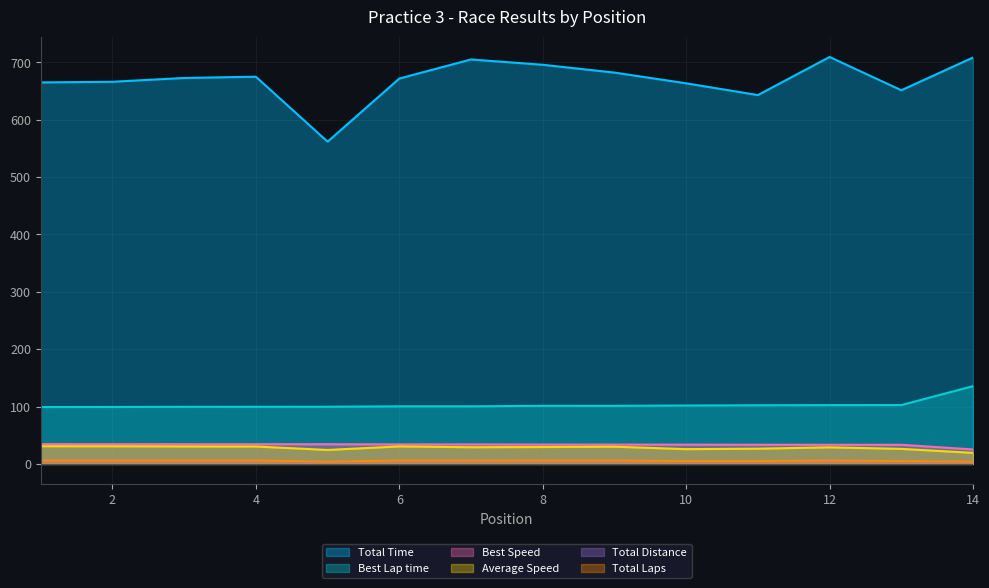

What is the total value across all series at 3?

848.9